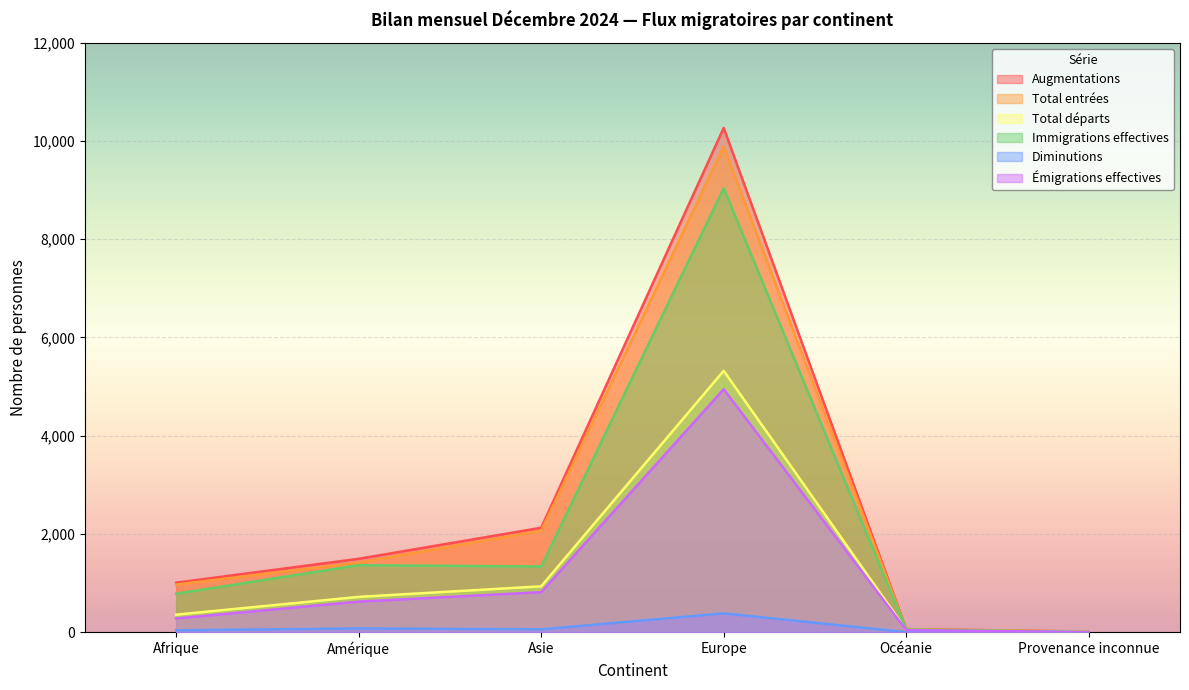

Count the number of categories in the chart.

6